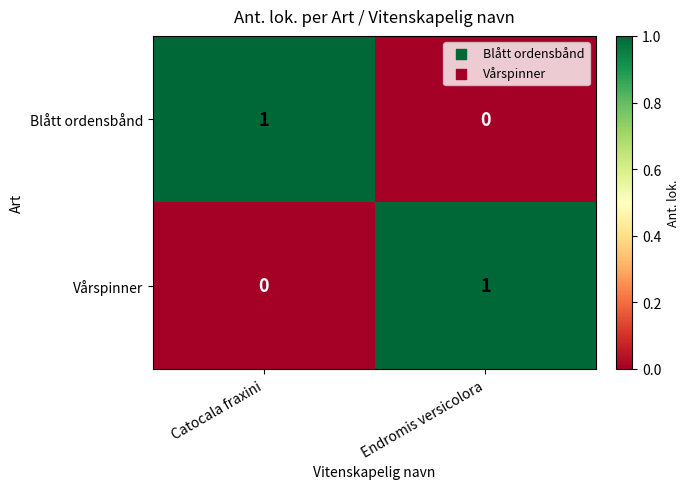

List the labels in order of Vårspinner value, largest first.

Endromis versicolora, Catocala fraxini